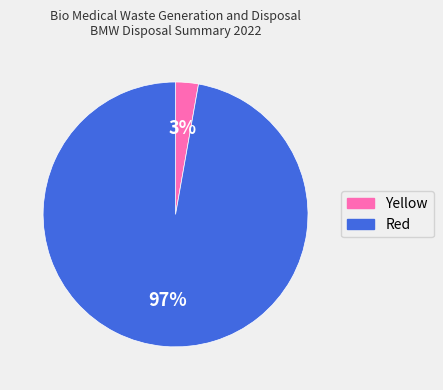

Which slice represents more than half of the pie?

Red